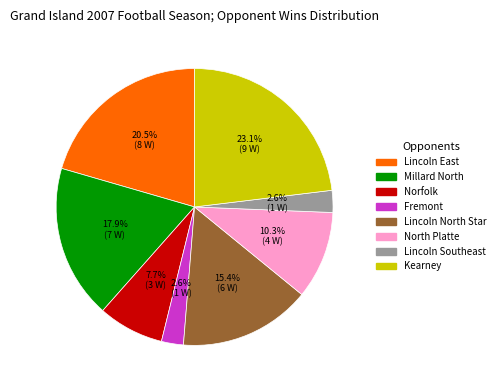

Which slice is the largest?

Kearney